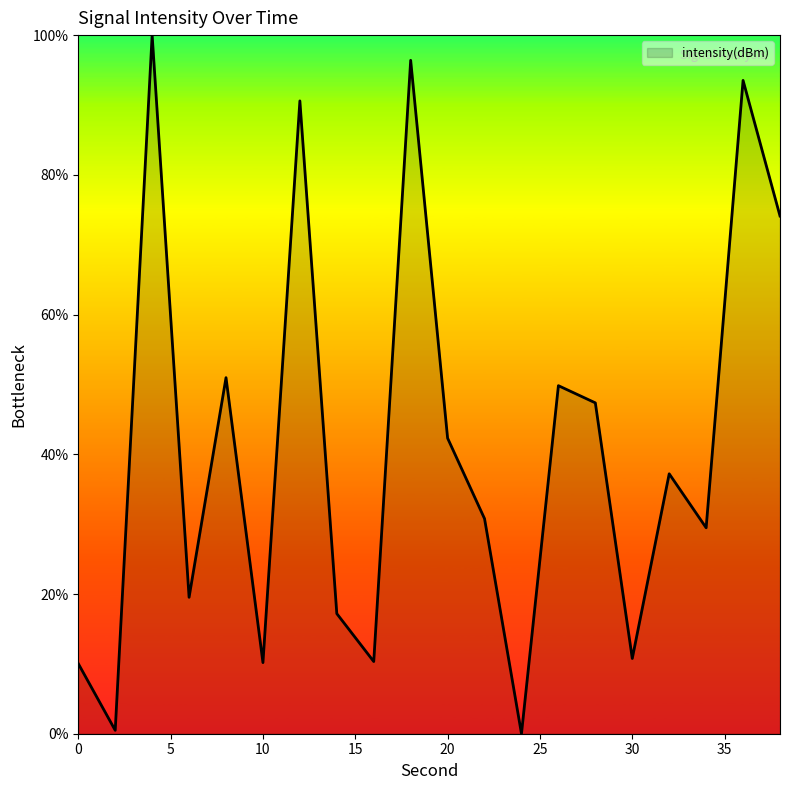

What is the maximum value shown in the chart?

100.0